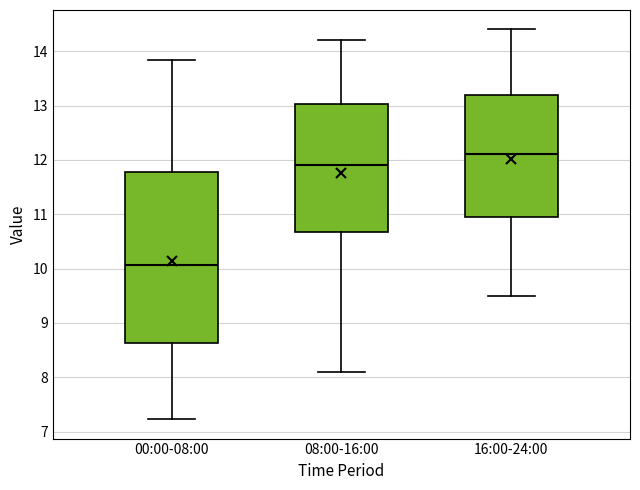

Which box is the tallest, from its lower edge to its upper edge?

00:00-08:00